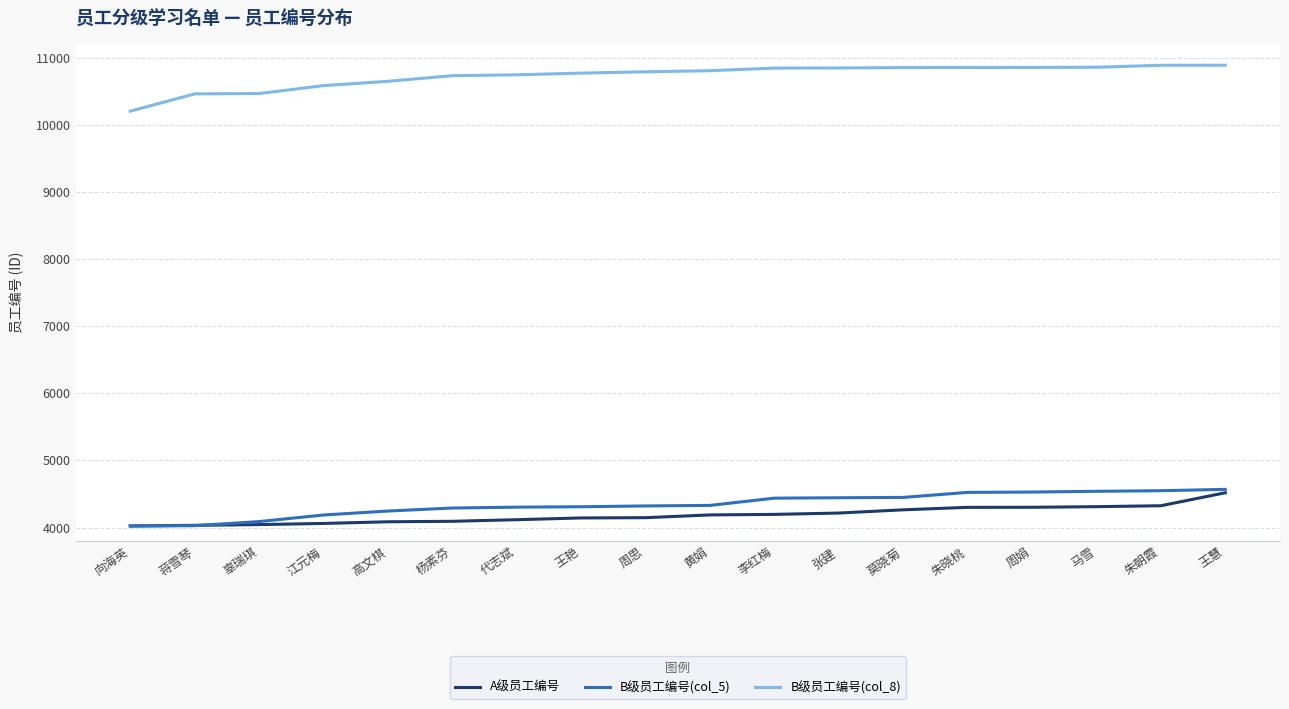

The B级员工编号(col_5) series shows 4322 at 周思. True or false?

True